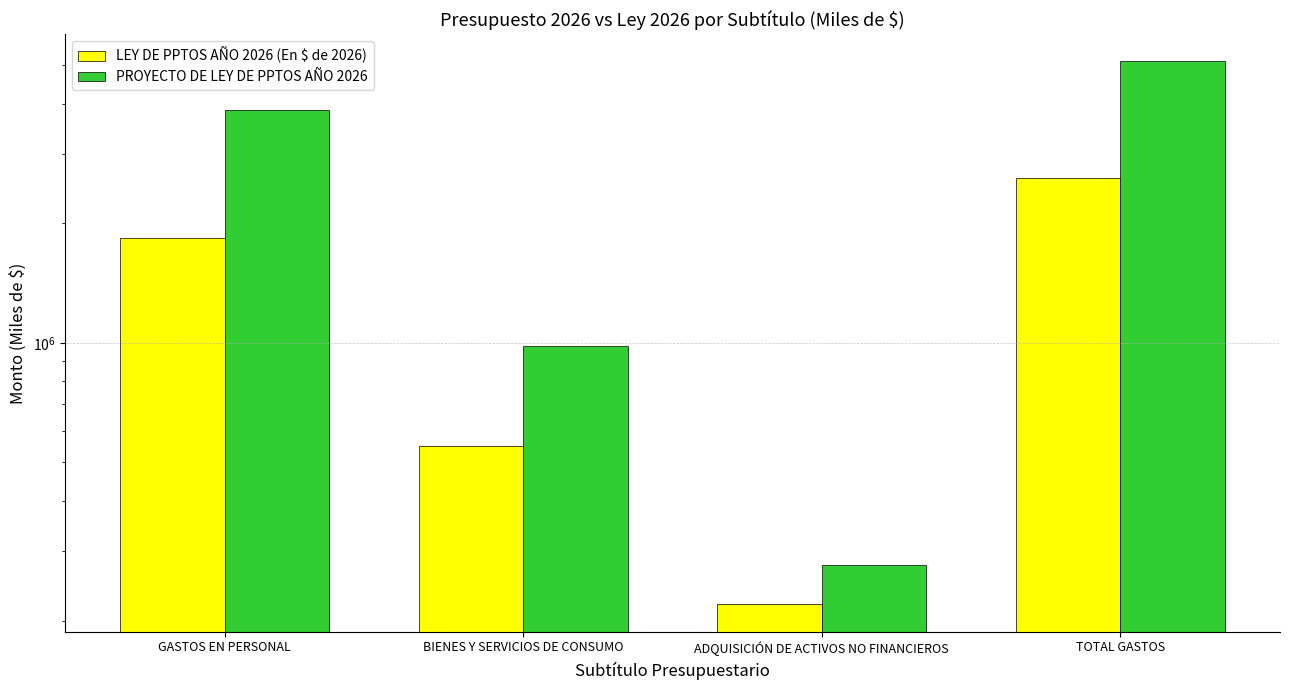

How many LEY DE PPTOS AÑO 2026 (En $ de 2026) values are between 548756 and 2609832?

3